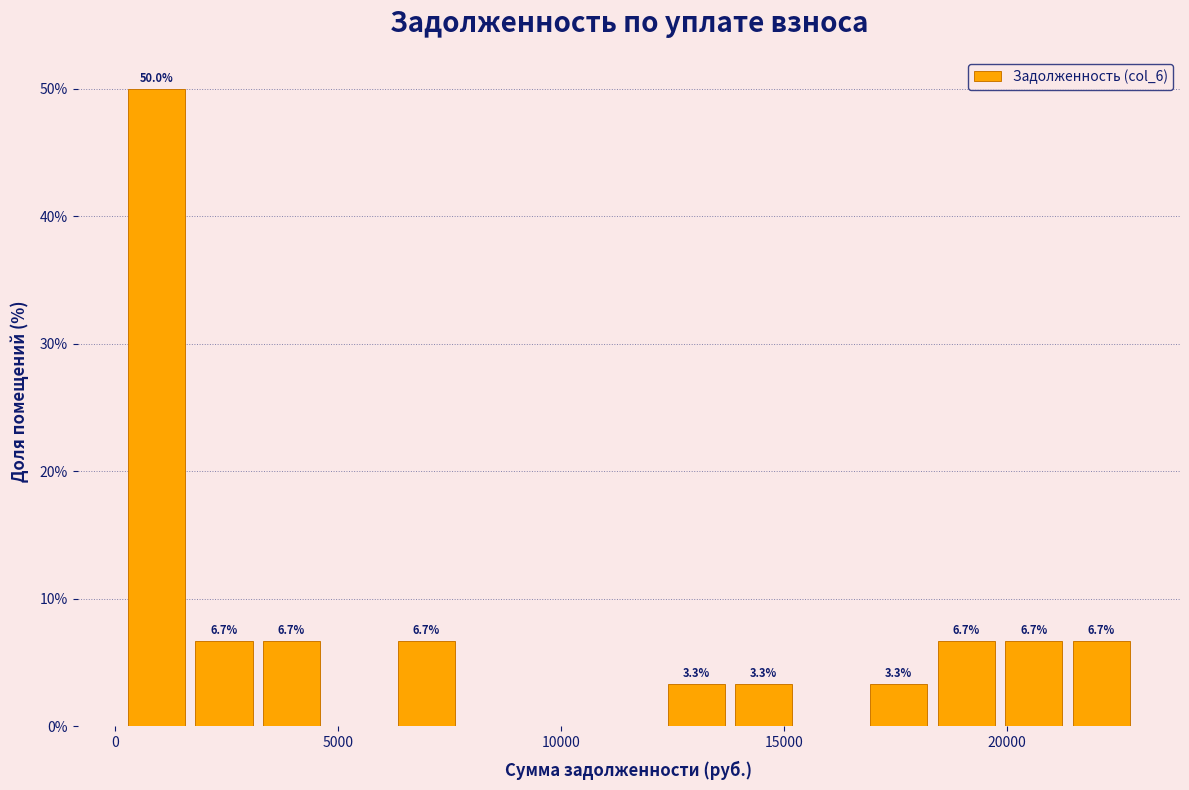

Read against the x-axis, roughly where is the centre of the tallest bar?

1000